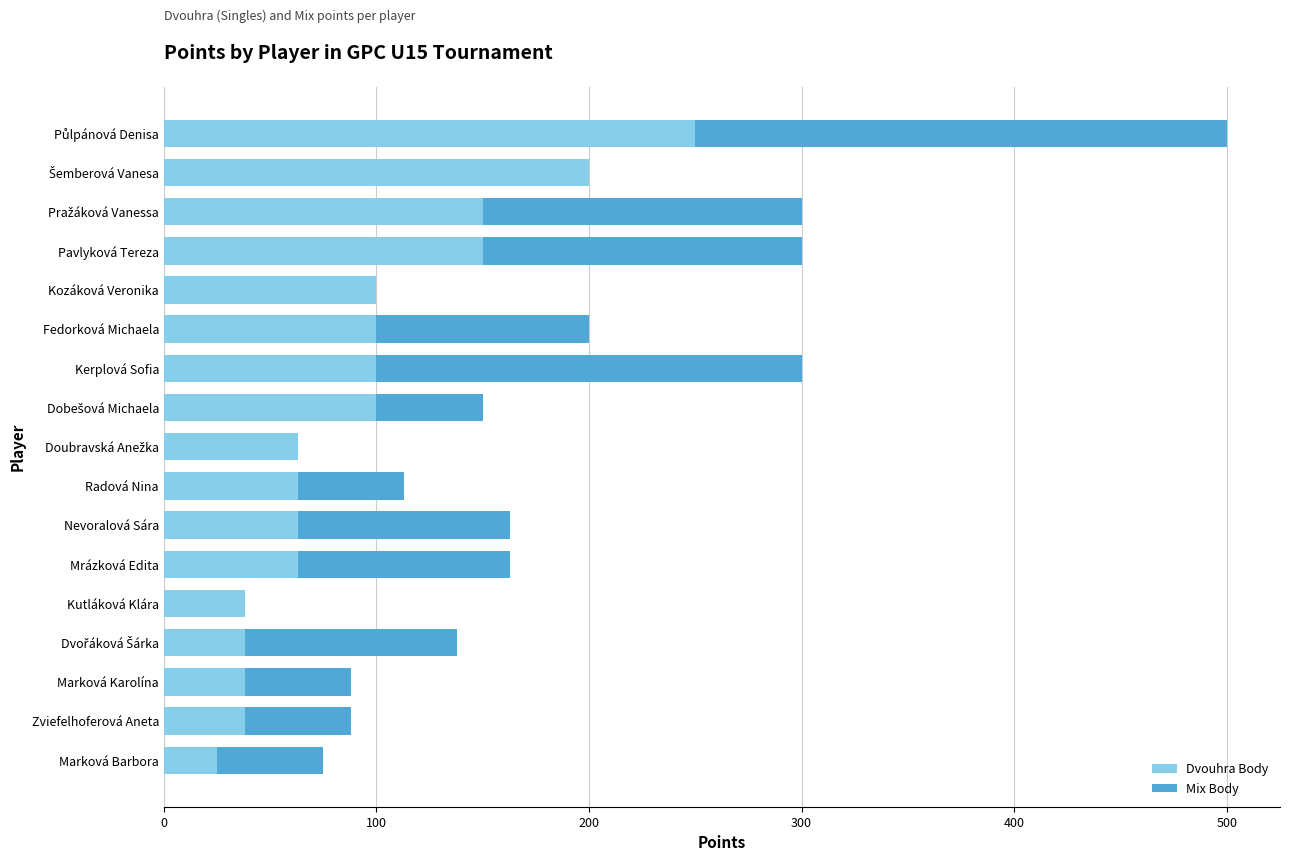

What is the sum of all Dvouhra Body values?

1579